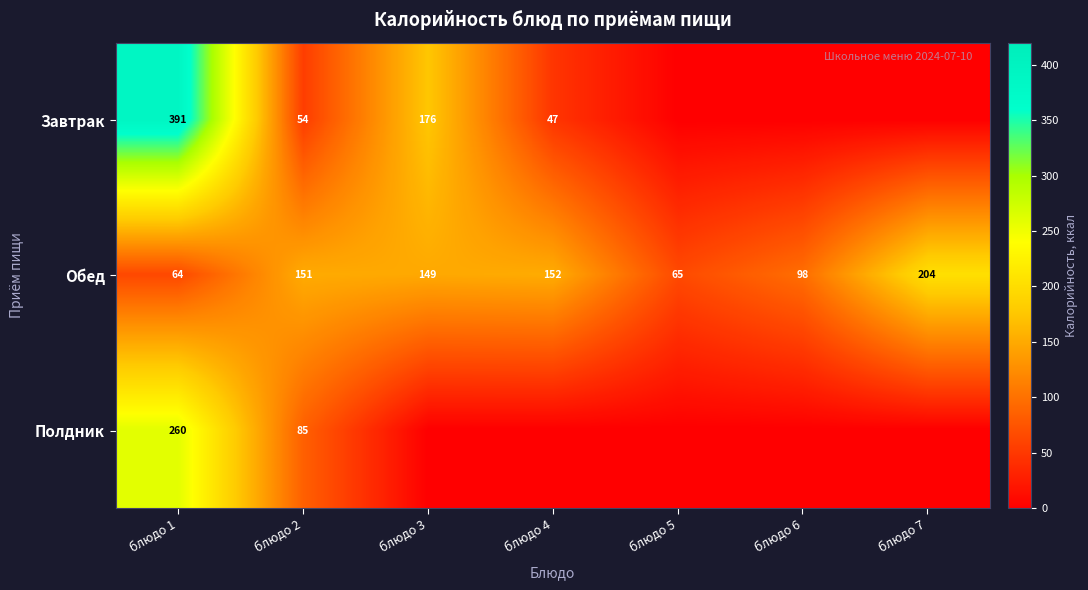

Is it true that Обед equals 83 at блюдо 1?

False